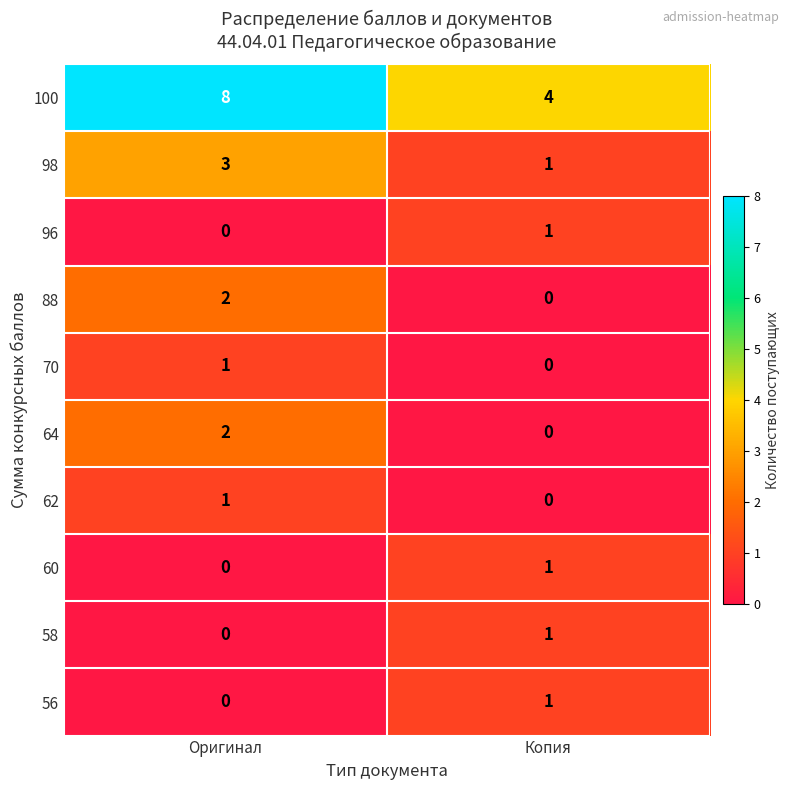

Which category has the lowest value in the 96 series?

Оригинал